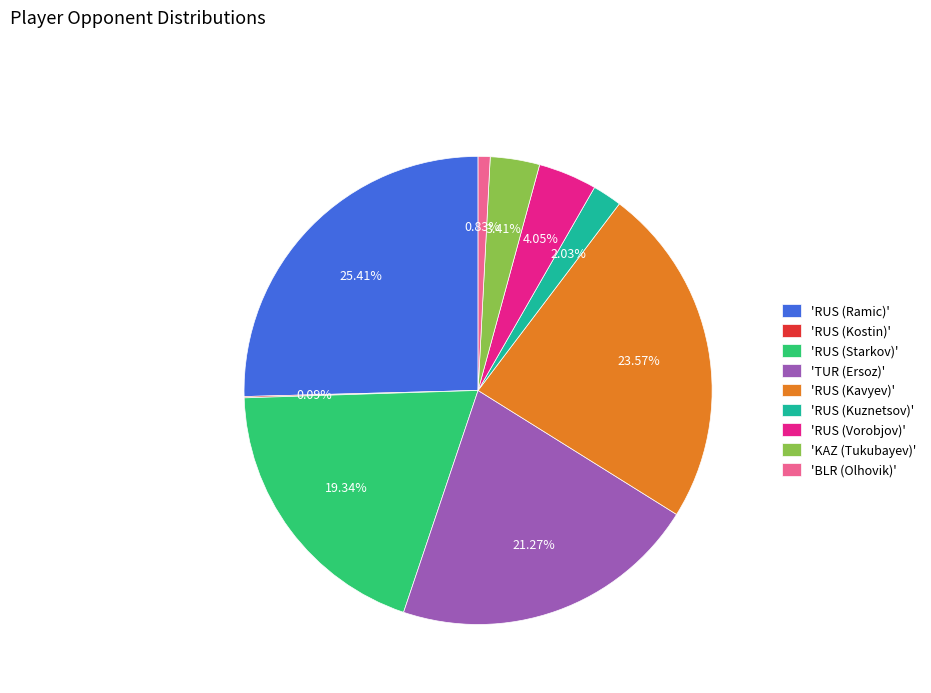

Approximately how many times larger is the value at 'RUS (Kavyev)' compared to 'TUR (Ersoz)'?

1.1